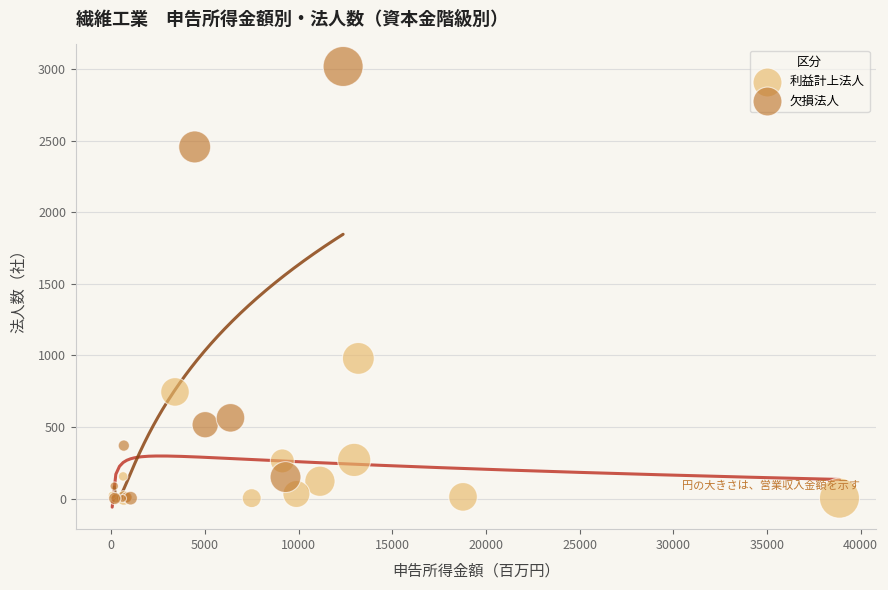

Which series contains the highest Y value?

欠損法人